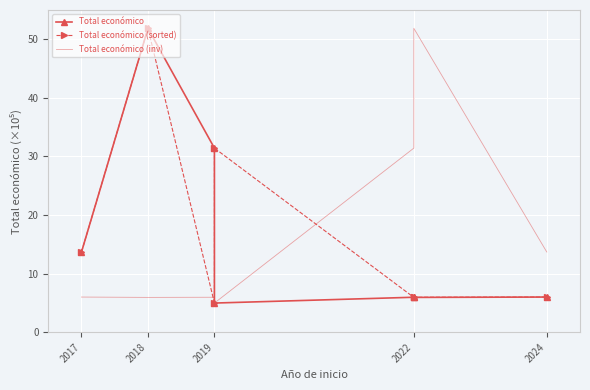

The value of Total económico (inv) at 2019 is 8.0. True or false?

False